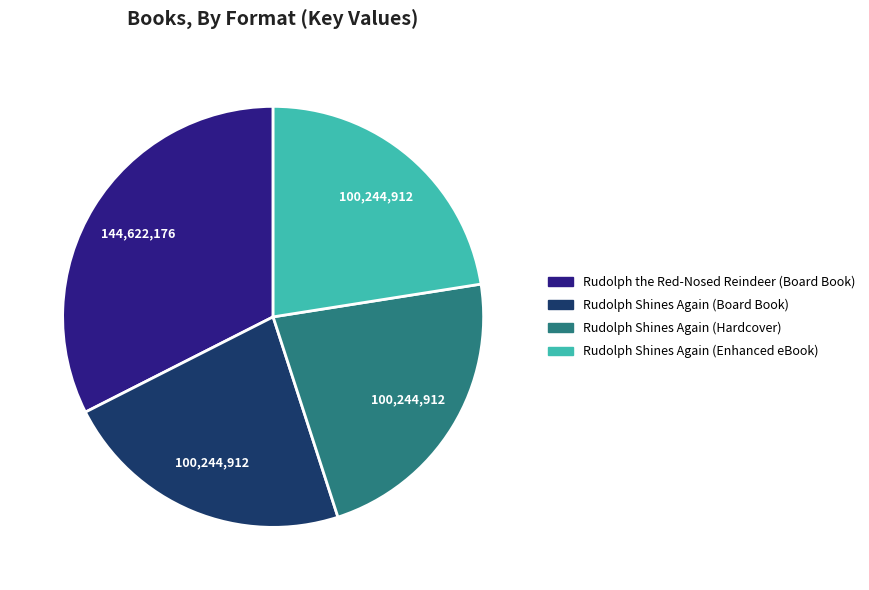

Which category has the biggest portion of the pie?

Rudolph the Red-Nosed Reindeer (Board Book)